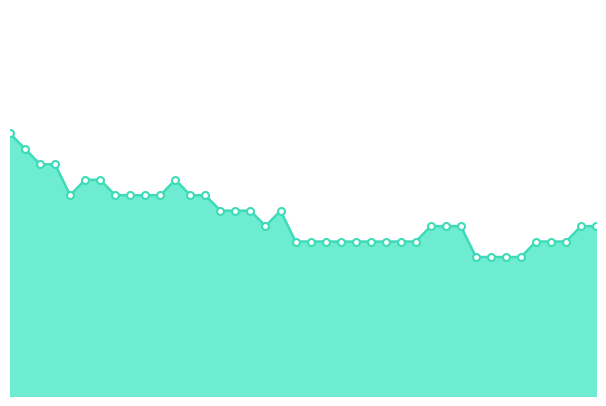

True or false: there are more than 1 points higher than both neighbors.

True